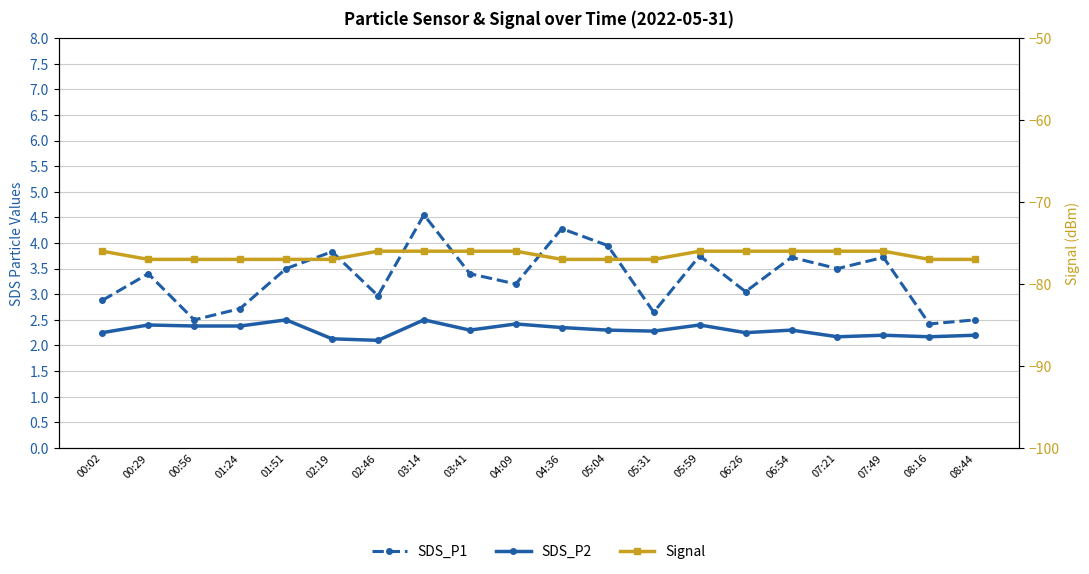

Reading left to right, list all the values displayed in this chart.

SDS_P1: 00:02=2.9	00:29=3.4	00:56=2.5	01:24=2.7	01:51=3.5	02:19=3.8	02:46=3.0	03:14=4.5	03:41=3.4	04:09=3.2	04:36=4.3	05:04=4.0	05:31=2.6	05:59=3.8	06:26=3.0	06:54=3.7	07:21=3.5	07:49=3.7	08:16=2.4	08:44=2.5
SDS_P2: 00:02=2.2	00:29=2.4	00:56=2.4	01:24=2.4	01:51=2.5	02:19=2.1	02:46=2.1	03:14=2.5	03:41=2.3	04:09=2.4	04:36=2.4	05:04=2.3	05:31=2.3	05:59=2.4	06:26=2.2	06:54=2.3	07:21=2.2	07:49=2.2	08:16=2.2	08:44=2.2
Signal: 00:02=-76.0	00:29=-77.0	00:56=-77.0	01:24=-77.0	01:51=-77.0	02:19=-77.0	02:46=-76.0	03:14=-76.0	03:41=-76.0	04:09=-76.0	04:36=-77.0	05:04=-77.0	05:31=-77.0	05:59=-76.0	06:26=-76.0	06:54=-76.0	07:21=-76.0	07:49=-76.0	08:16=-77.0	08:44=-77.0